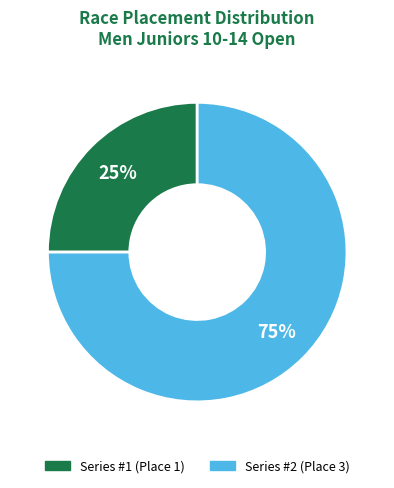

Is there any slice that represents more than half of the pie?

Yes